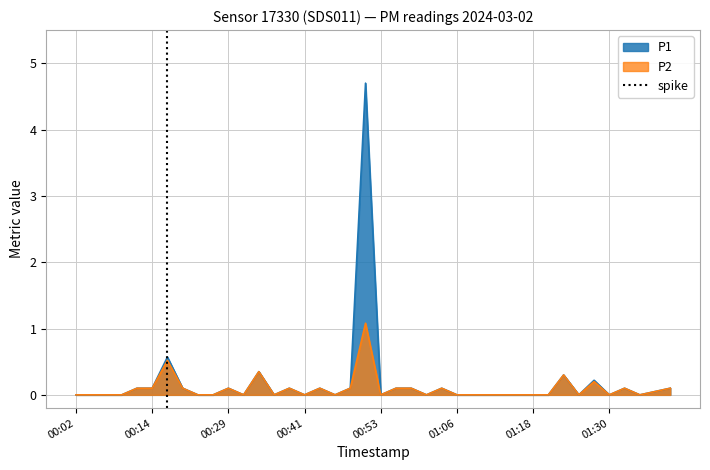

What is the highest value of the P1 series?

4.7